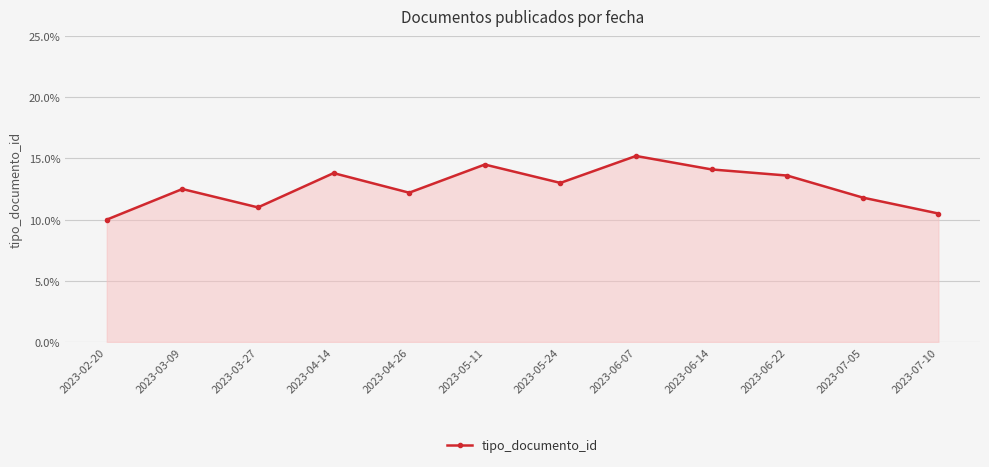

What is the label of the 11th point from the left?

2023-07-05